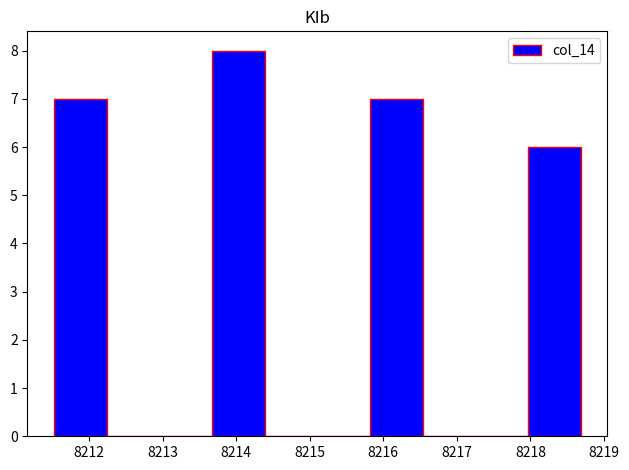

How tall is the bar that spans 8215.8 to 8216.5 on the x-axis? Neither the bar edges nor the heights are printed on the chart, so give them approximately, as read against the axes.

7